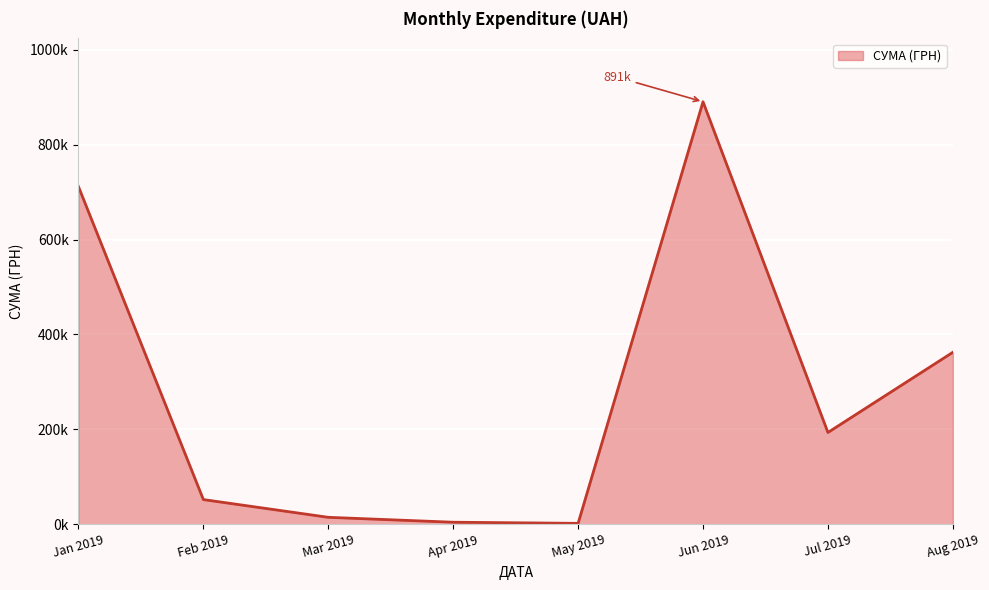

Does the chart have visible grid lines?

Yes